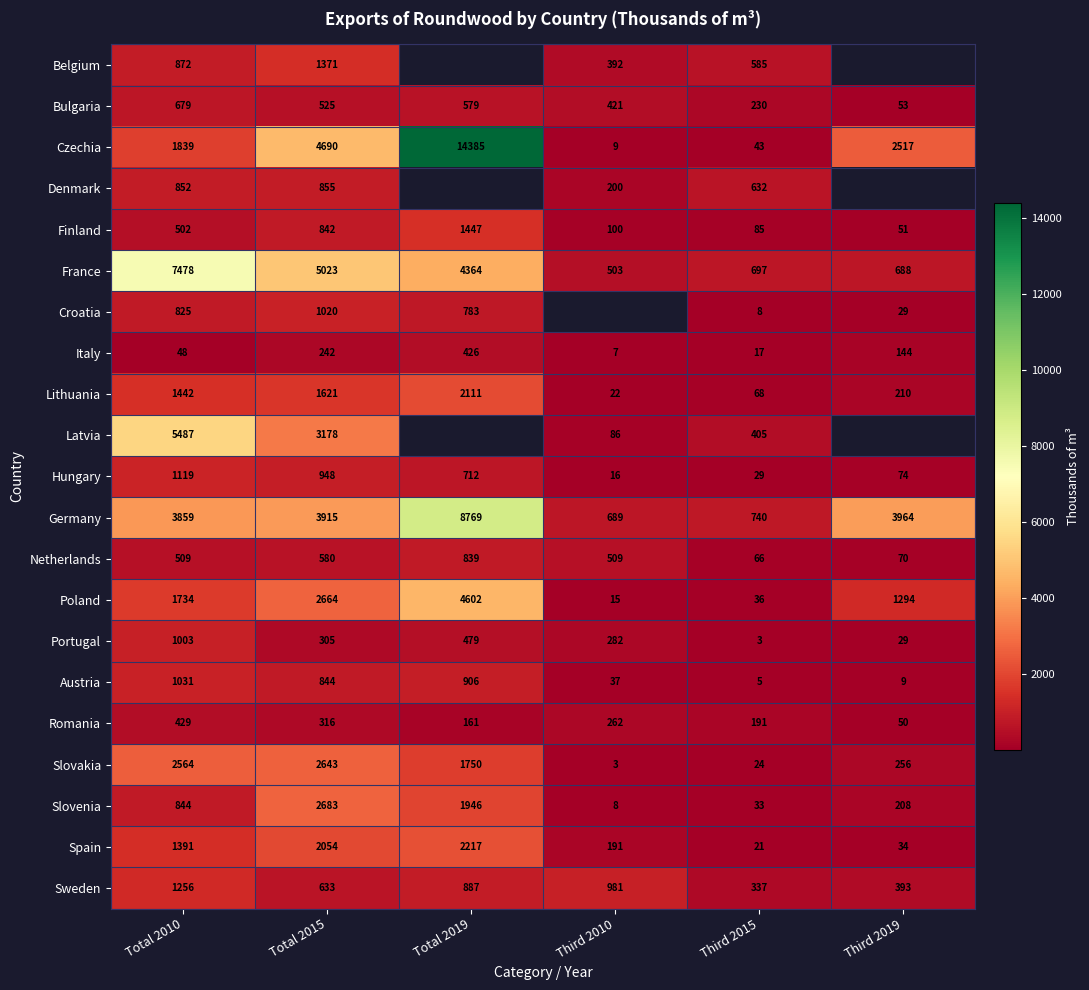

Is the value of Slovenia at Total 2019 greater than the value of Lithuania at Third 2019?

Yes